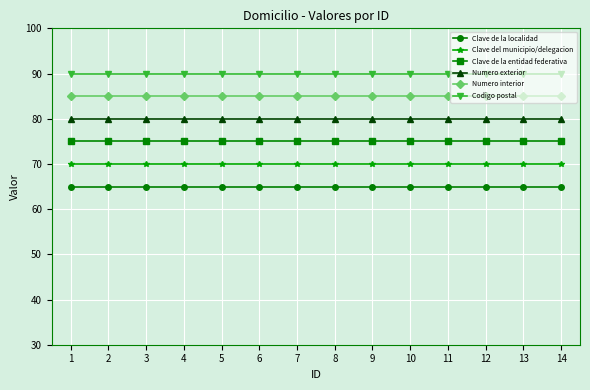

How many categories are shown in the chart?

14